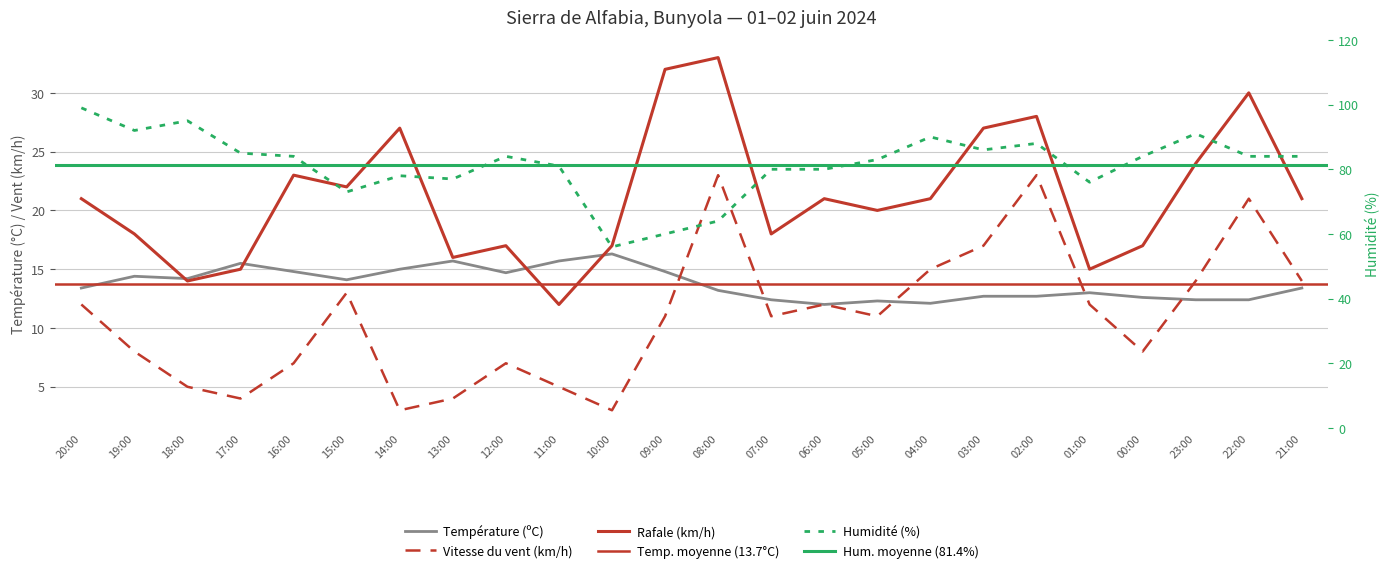

True or false: Humidité (%) and Vitesse du vent (km/h) intersect in this chart.

False